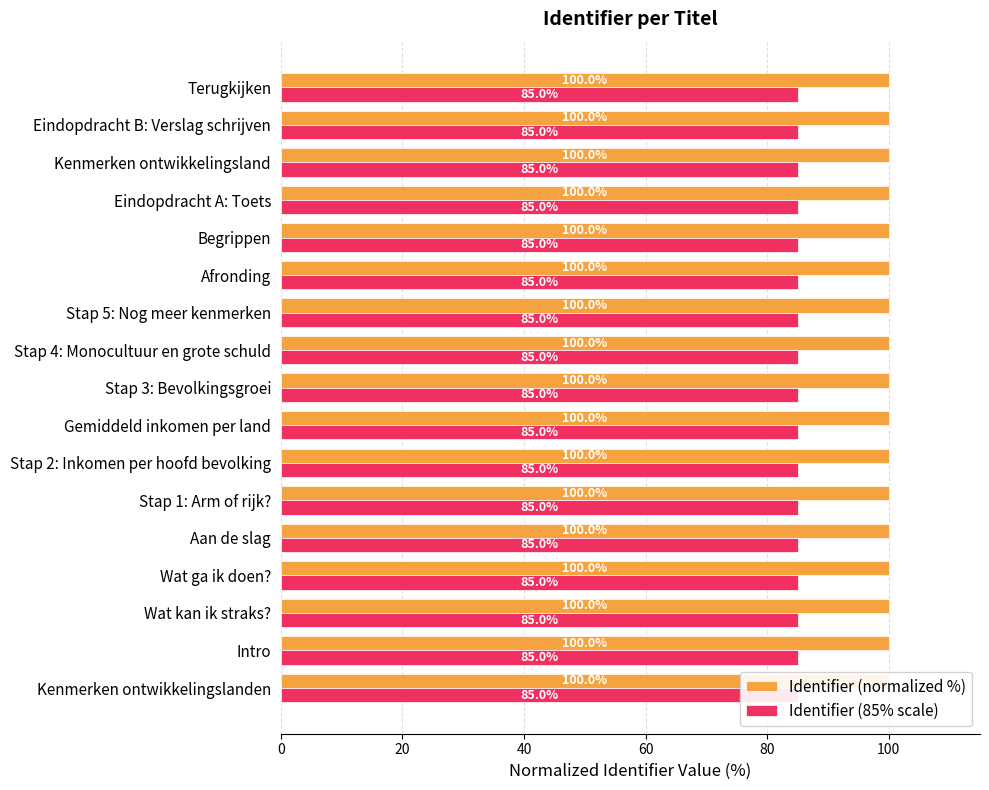

Which series changed the most between Begrippen and Eindopdracht B: Verslag schrijven?

Identifier (normalized %)